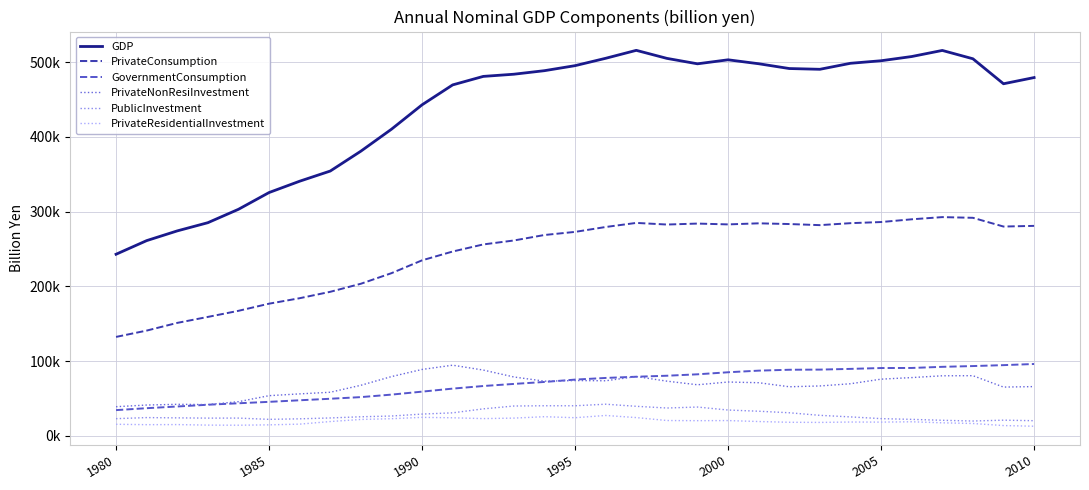

Is this an area chart (filled region under the line)?

No